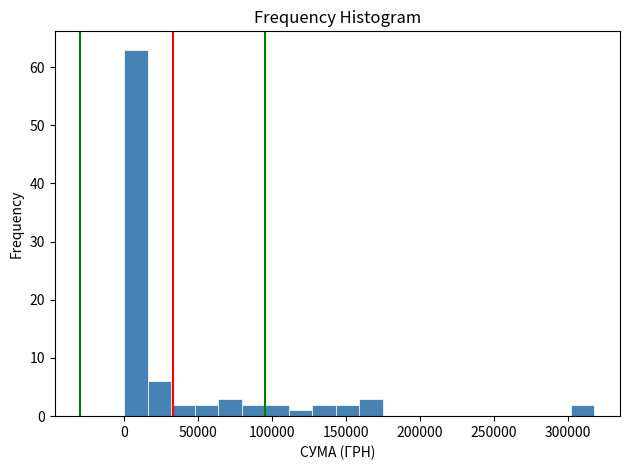

Read against the x-axis, roughly where is the centre of the tallest bar?

10000